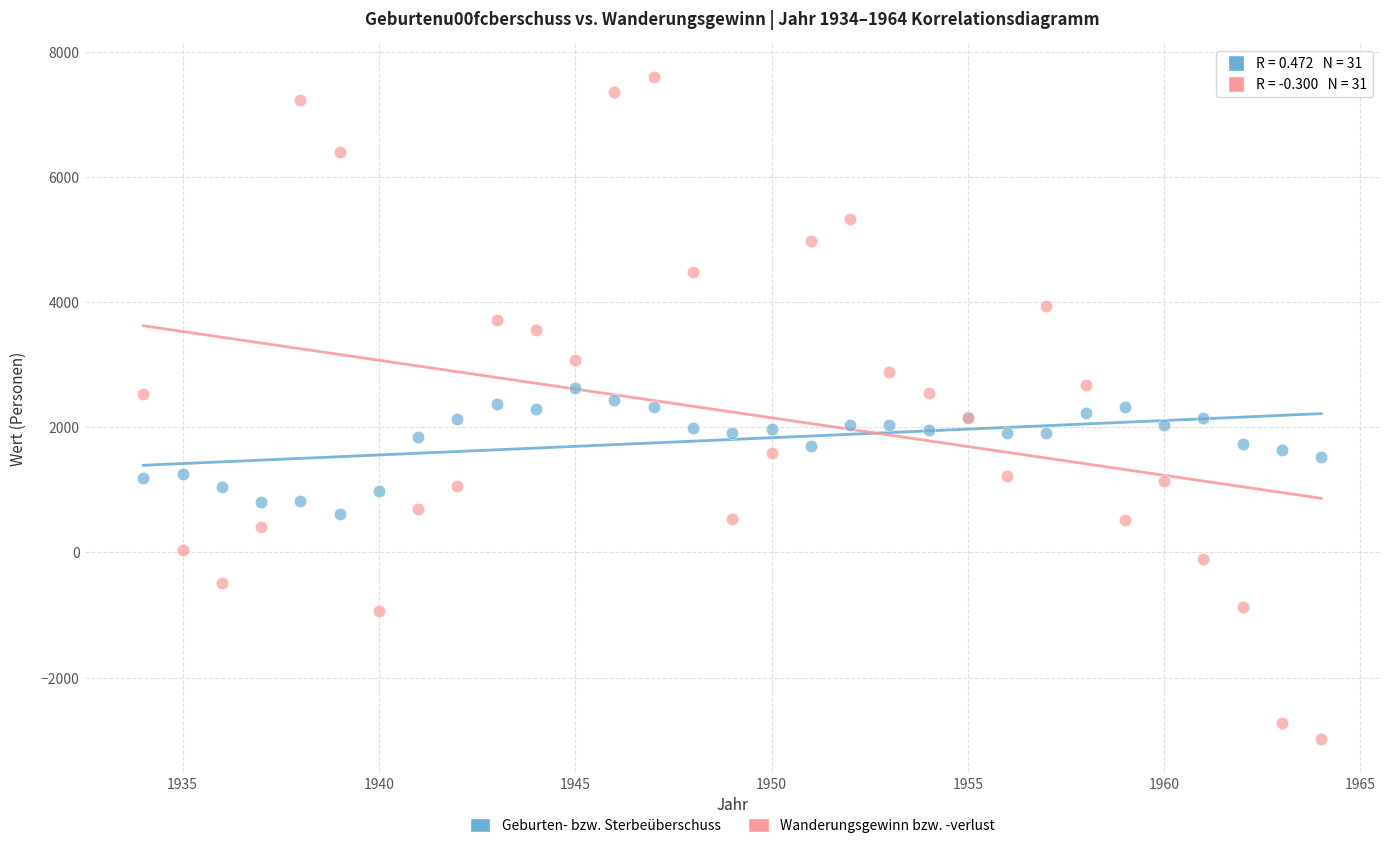

Which series reaches the minimum Y coordinate?

Wanderungsgewinn bzw. -verlust